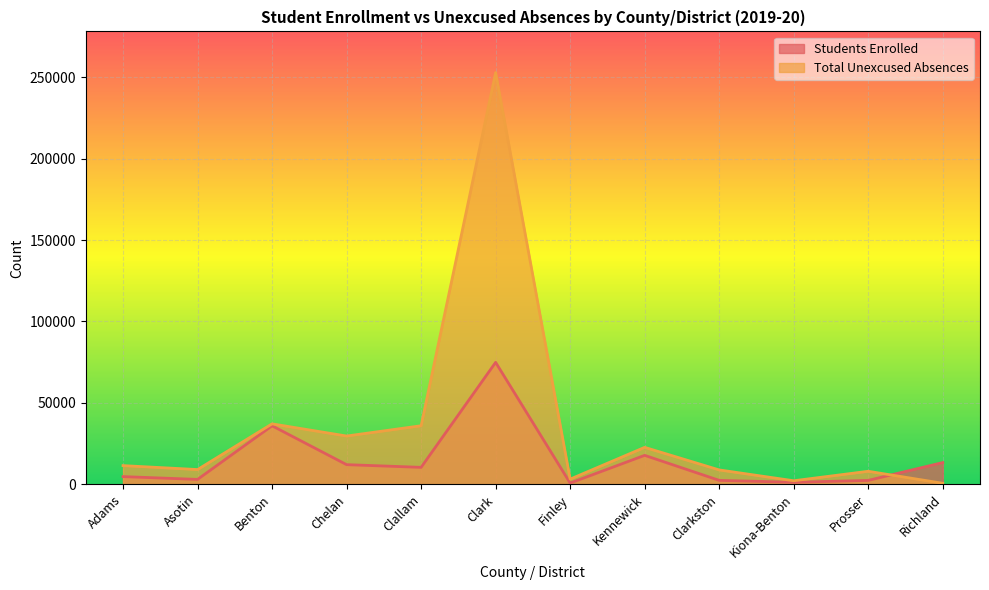

Reading left to right, extract all data points from this chart.

Students Enrolled: 4803	3085	35984	12138	10479	74919	838	17848	2502	1306	2482	13416
Total Unexcused Absences: 11550	9132	37188	29710	36022	252768	3247	22759	8907	2256	8070	706